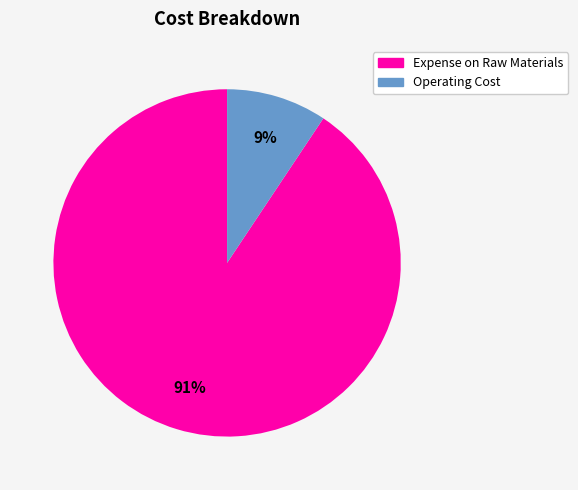

Count the number of slices in the pie.

2